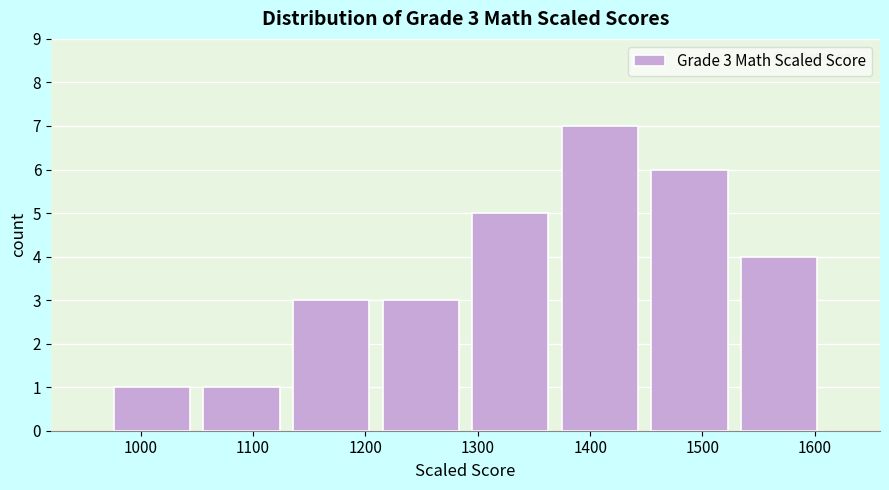

Which range on the x-axis has the tallest bar?

1370 to 1450